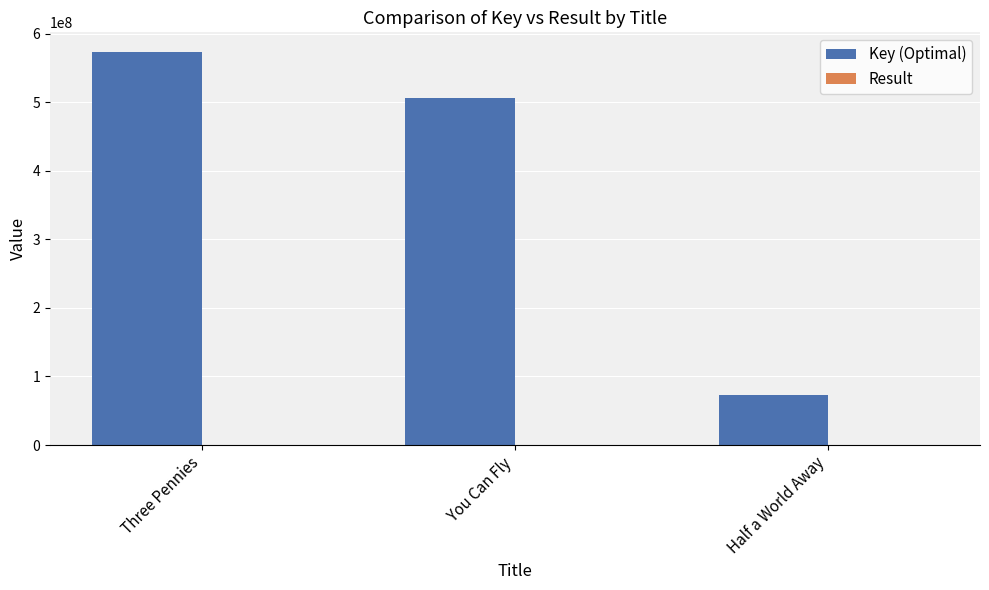

The Key (Optimal) series shows 242866536 at You Can Fly. True or false?

False